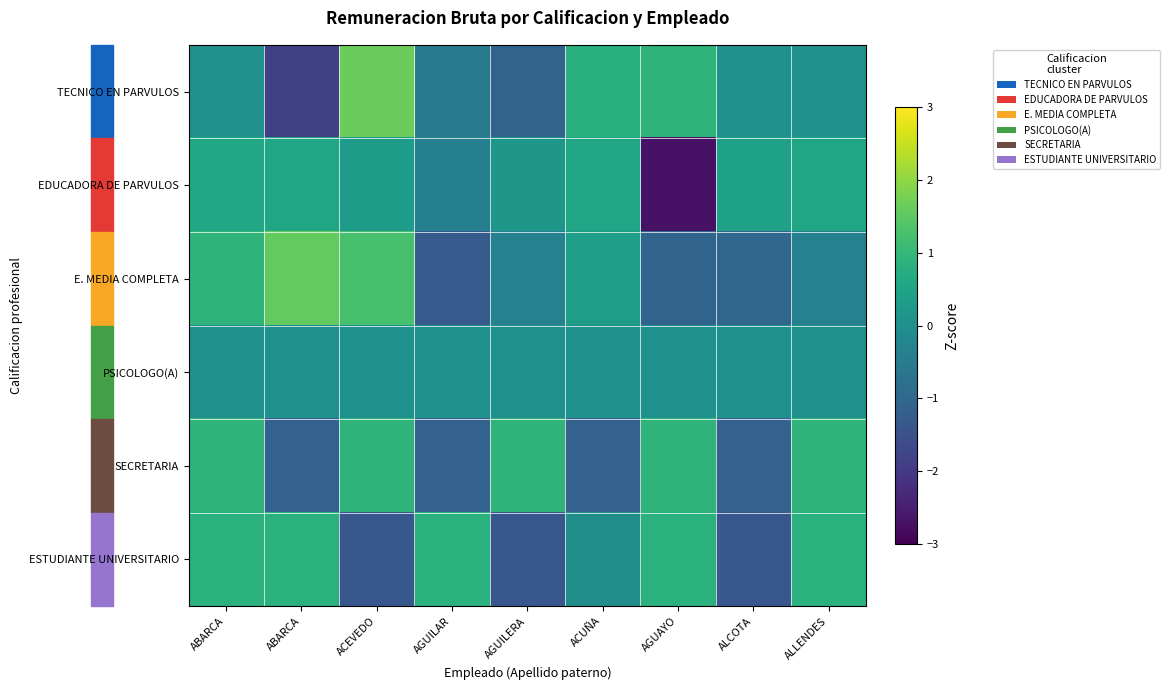

Which has a higher value, ALLENDES or AGUILAR?

ALLENDES